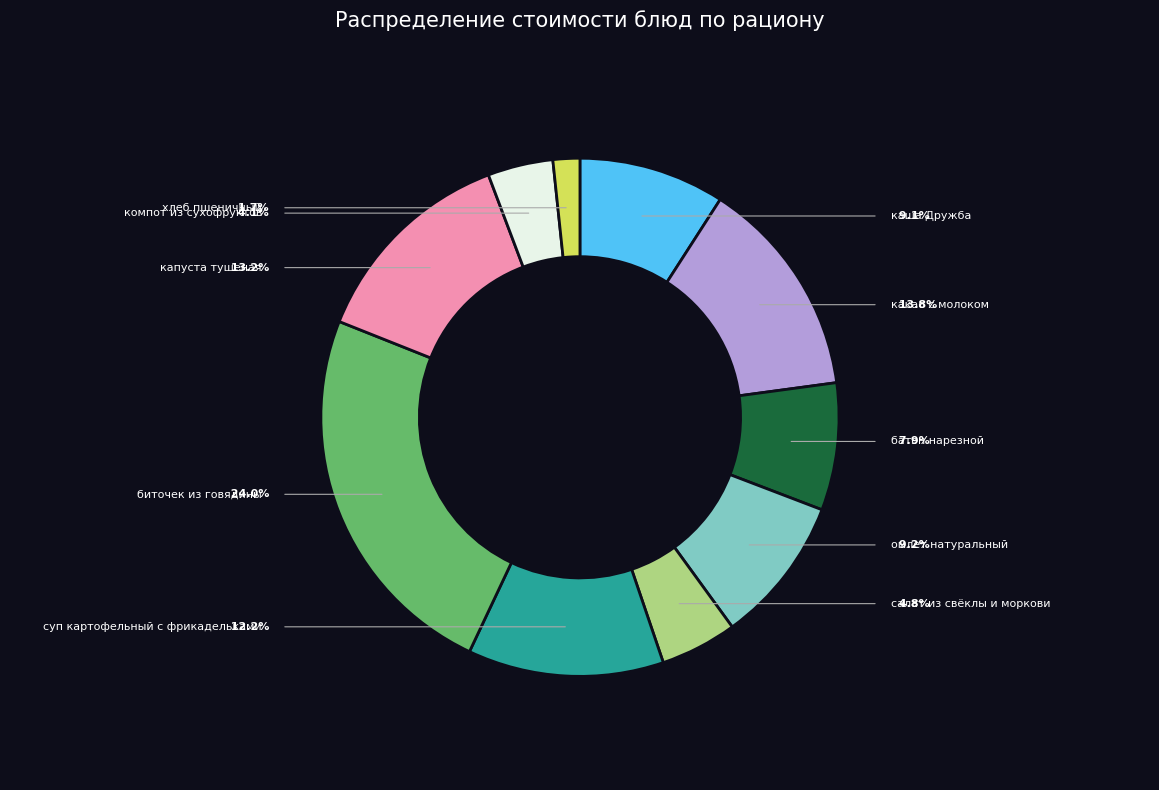

True or false: биточек из говядины accounts for 36% of the total.

False